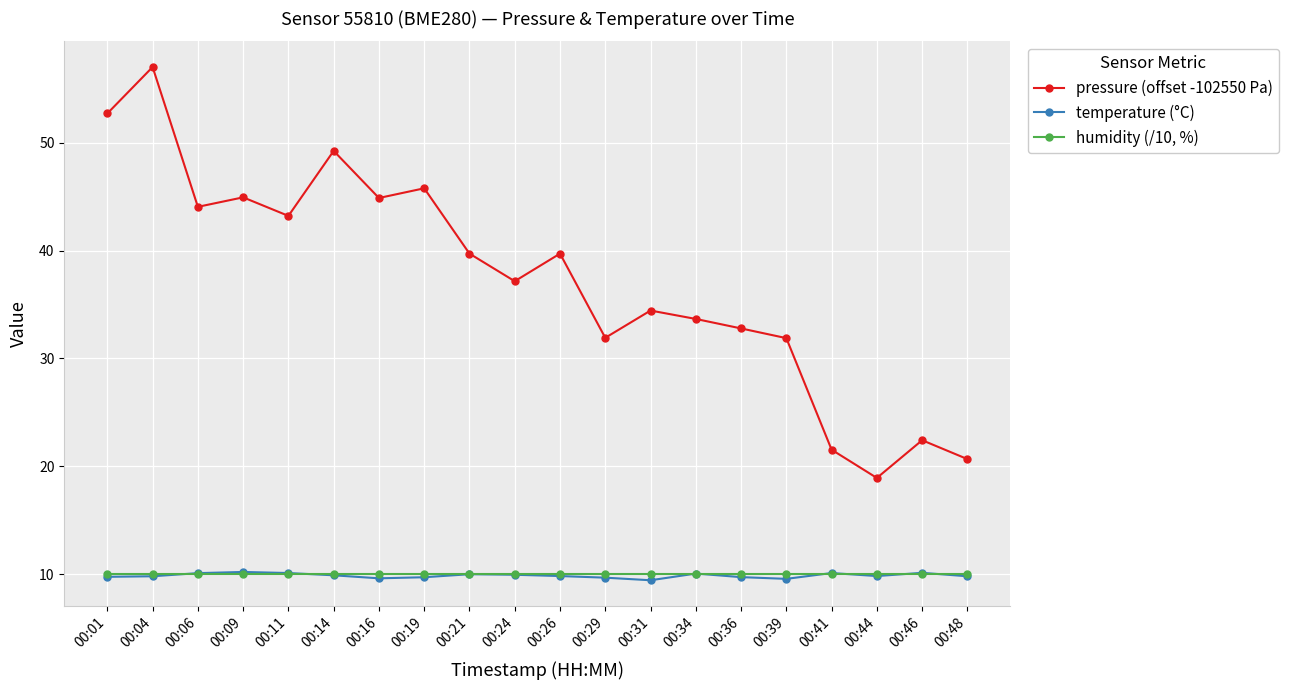

Which category has the highest value across all series?

00:04